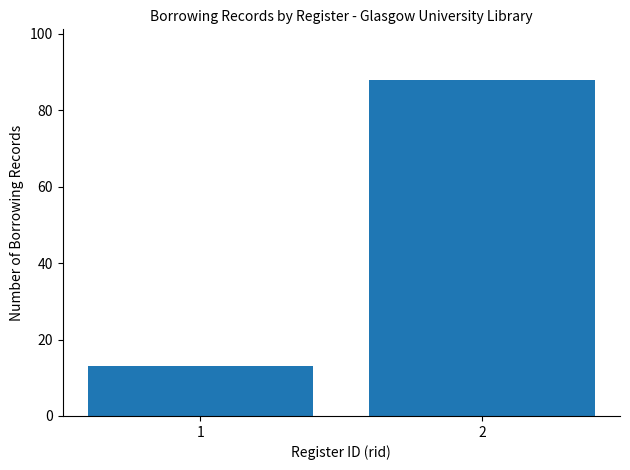

How many distinct data groups are displayed?

1